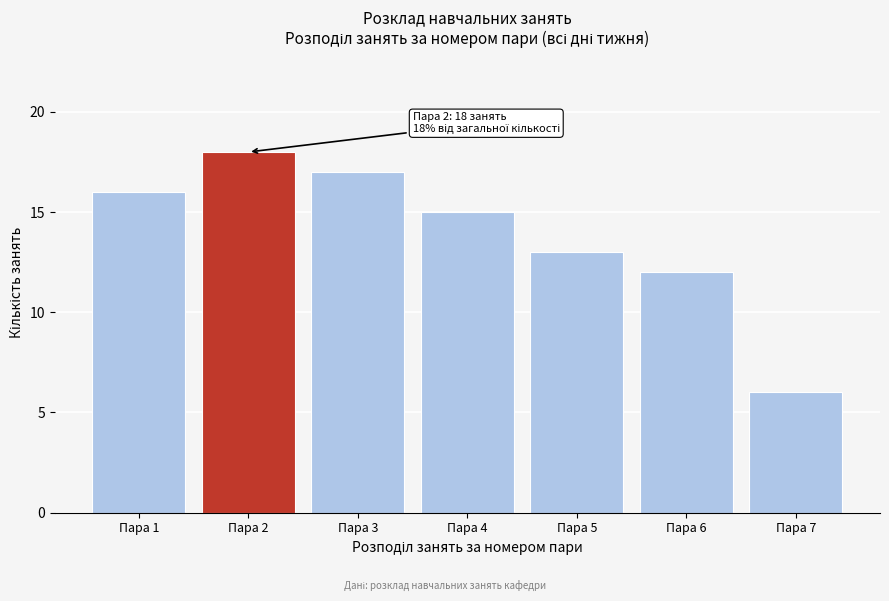

Reading left to right, what are all the values shown in this chart?

16	18	17	15	13	12	6